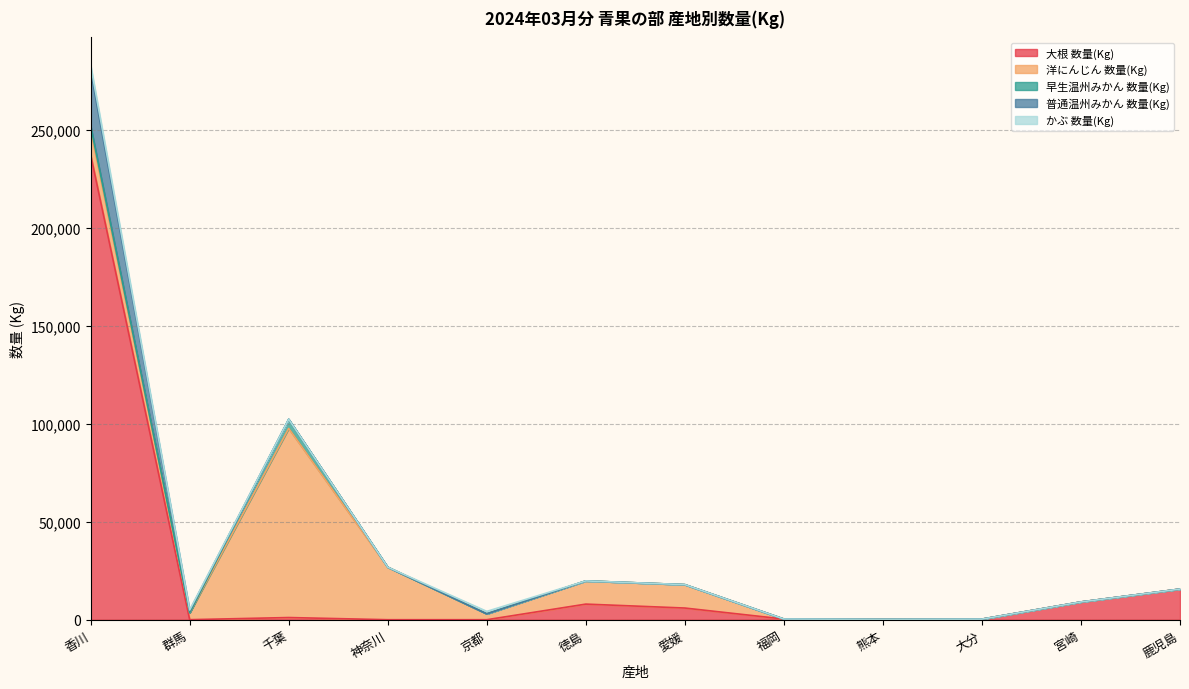

What is the label of the 1st point from the right?

鹿児島